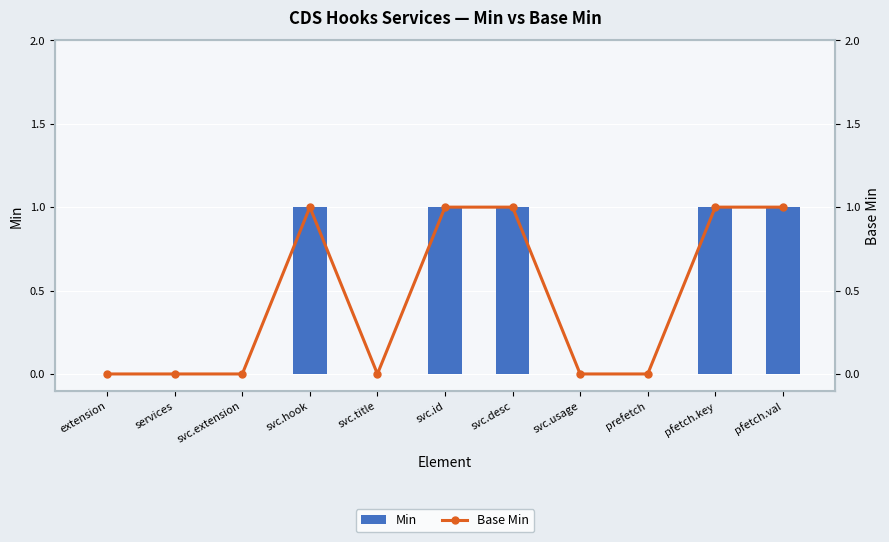

The Base Min series shows 1 at svc.hook. True or false?

True